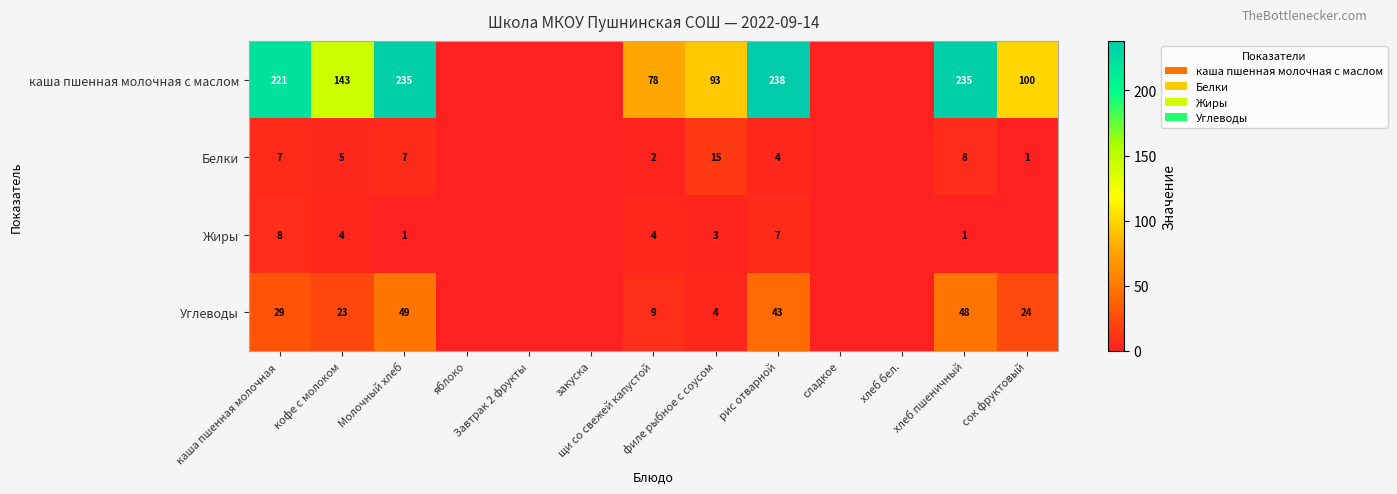

Which series changed the most between рис отварной and хлеб бел.?

каша пшенная молочная с маслом